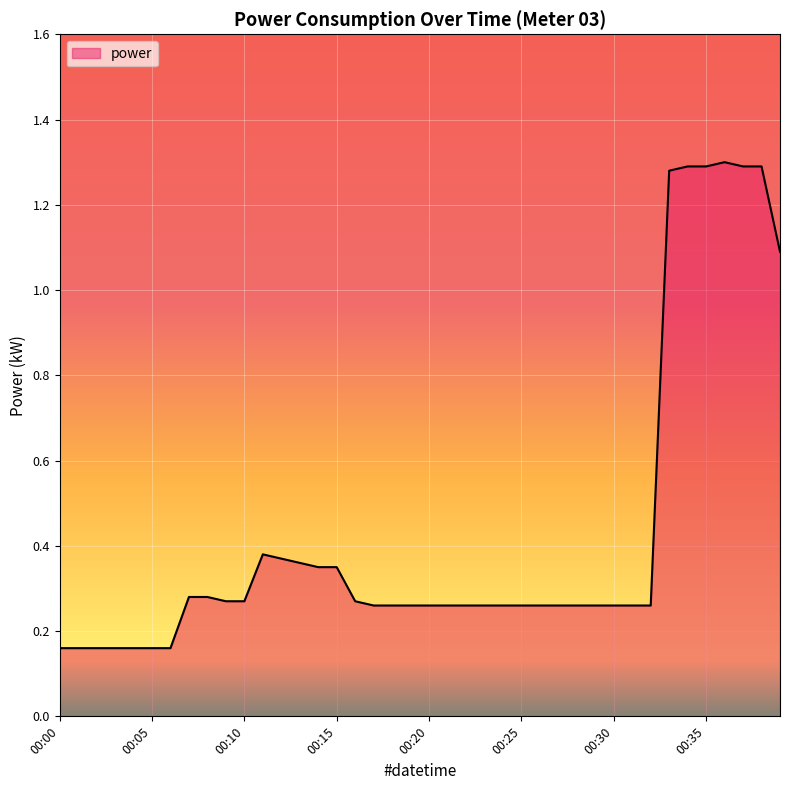

What is the difference between the maximum and minimum values?

1.1